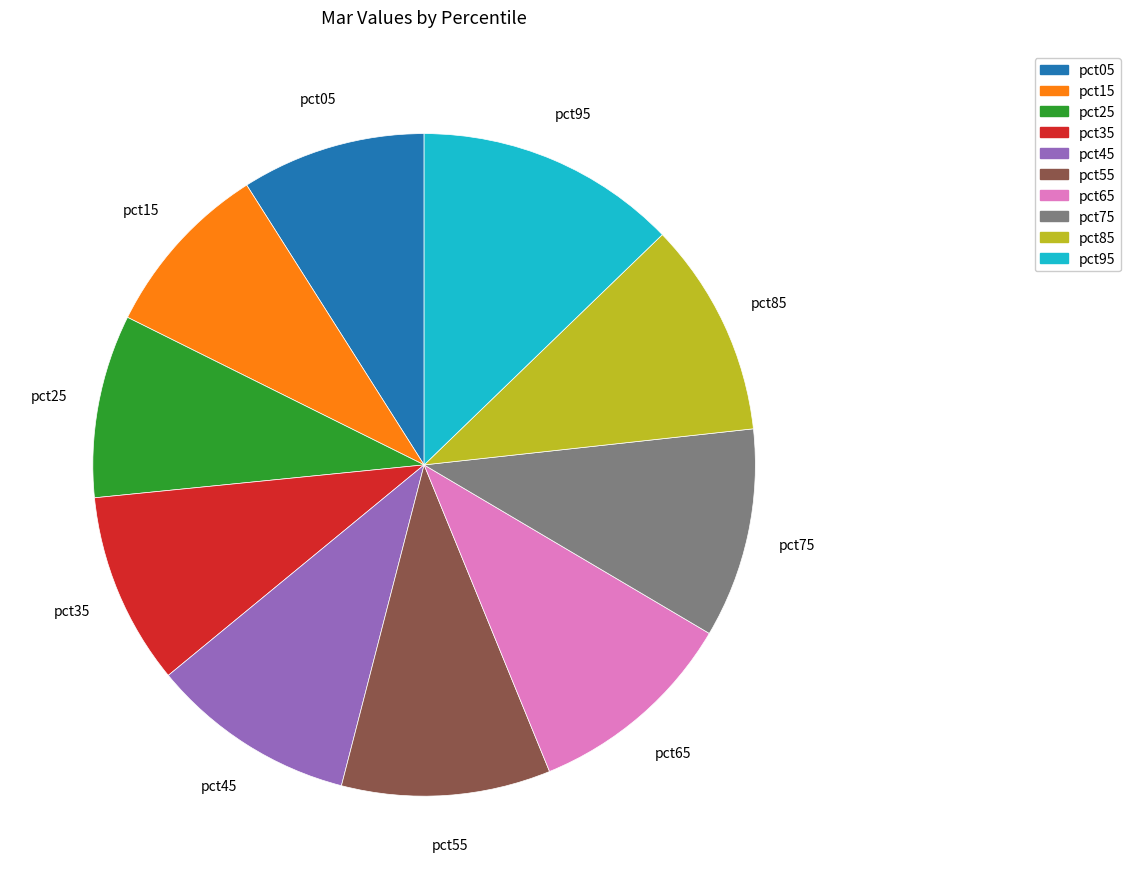

Which slice is the largest?

pct95